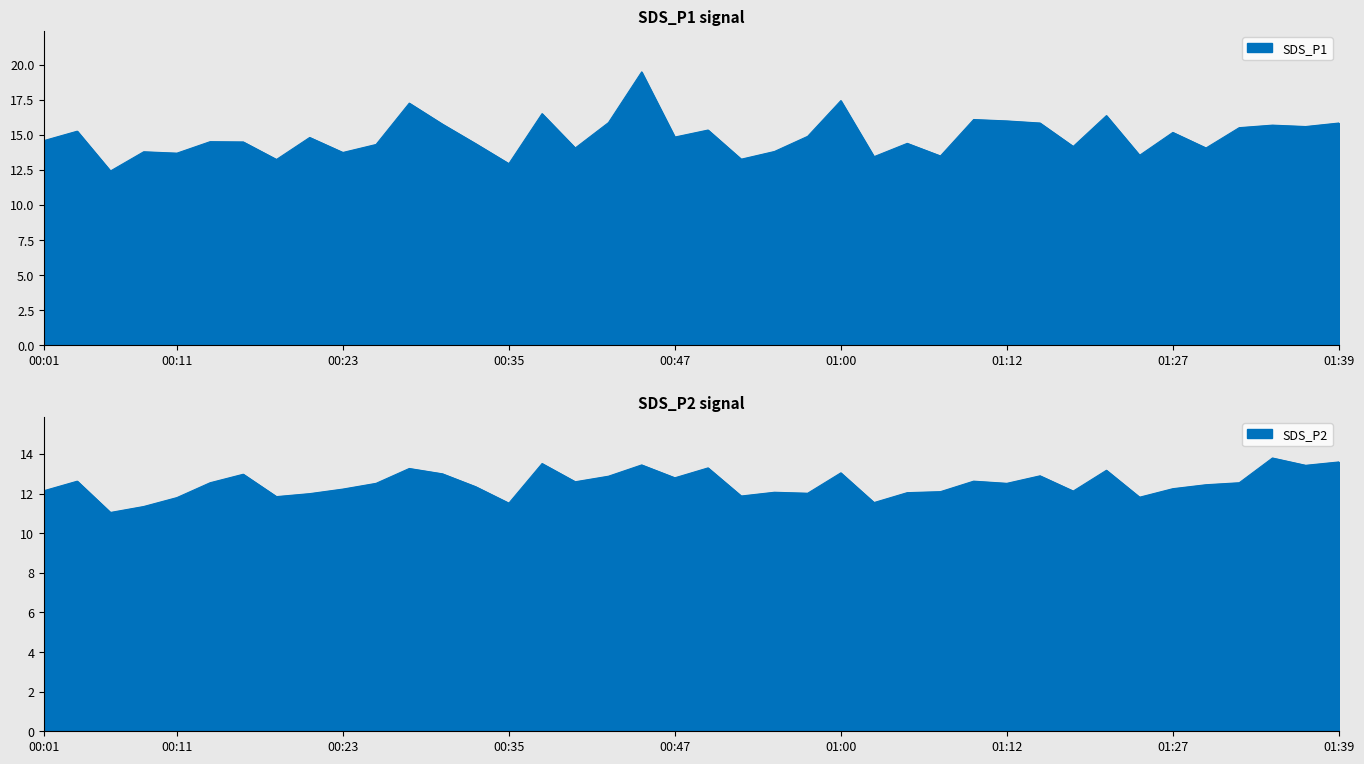

Where is SDS_P2 nearest to the value 12?

00:20